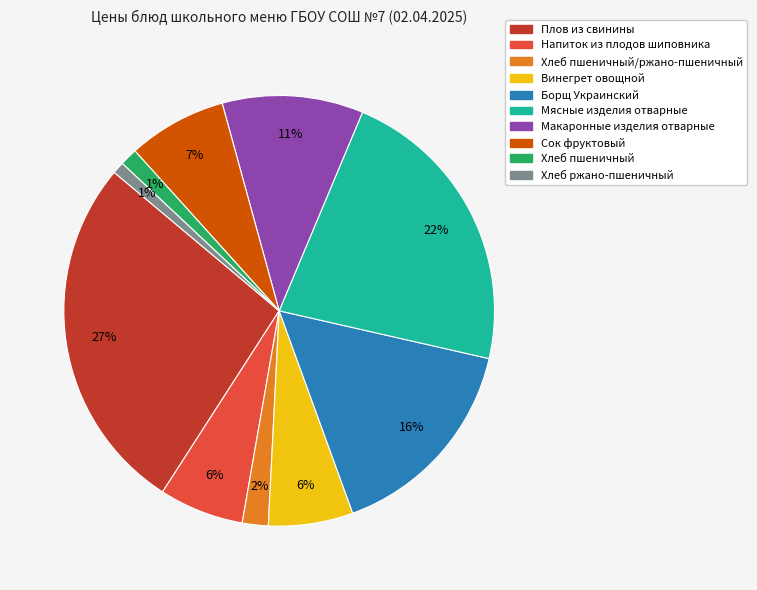

To the nearest percent, what is the average slice percentage?

10%